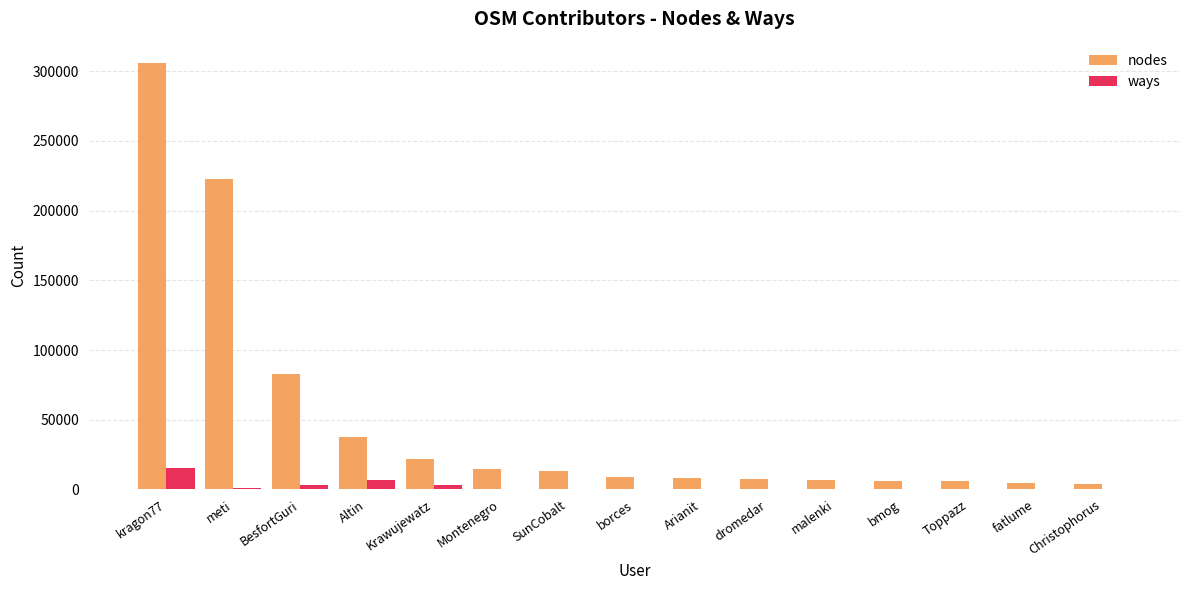

At which category is the sum across all series the highest?

kragon77